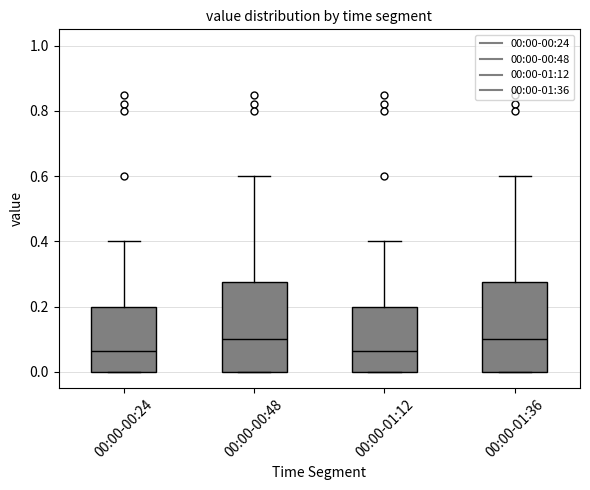

Reading left to right, transcribe this box plot: for each box, give where its median line is, the range the box spans, and where its two whiskers end, as read against the y-axis. The values are not printed on the chart, so give them approximately, as read against the axis.

00:00-00:24: median 0.06, box 0.00 to 0.20, whiskers 0.00 to 0.40
00:00-00:48: median 0.10, box 0.00 to 0.28, whiskers 0.00 to 0.60
00:00-01:12: median 0.06, box 0.00 to 0.20, whiskers 0.00 to 0.40
00:00-01:36: median 0.10, box 0.00 to 0.28, whiskers 0.00 to 0.60